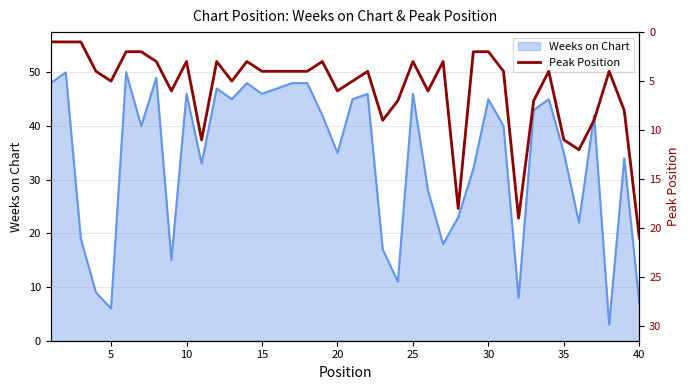

The value of Weeks on Chart at 40 is 7. True or false?

True